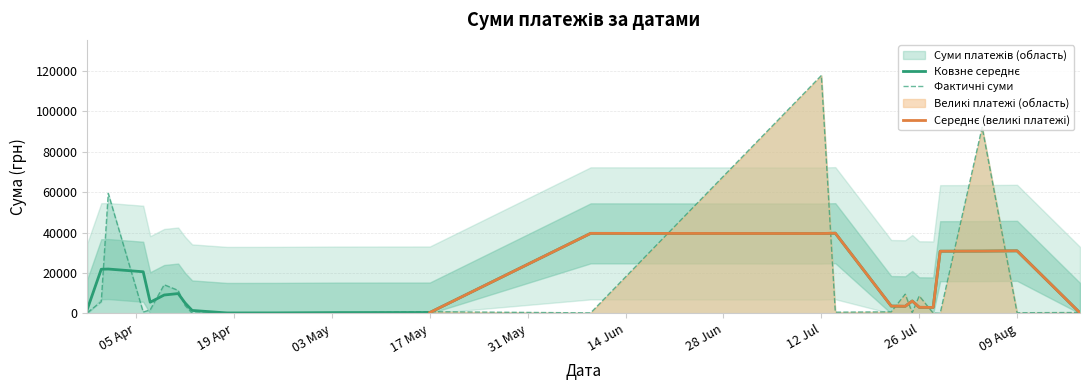

What is the sum of the values at 04.05.2016 and 11.04.2016?

5962.4